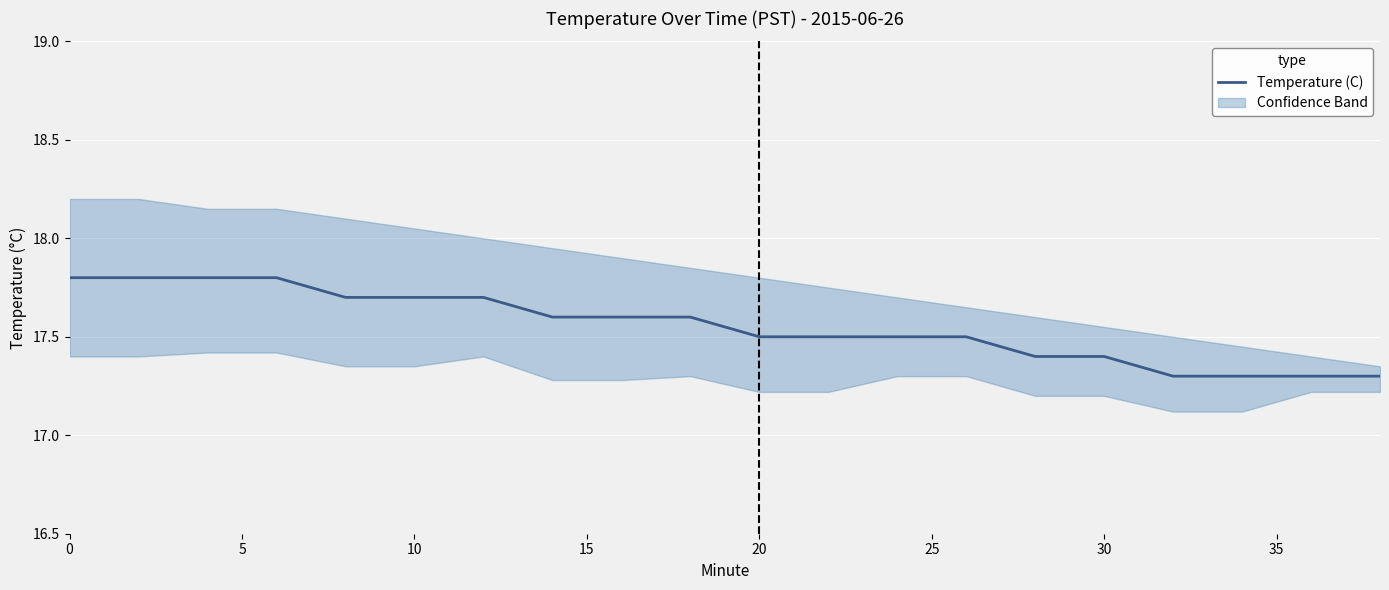

True or false: the data shows 7.1 at 18.

False